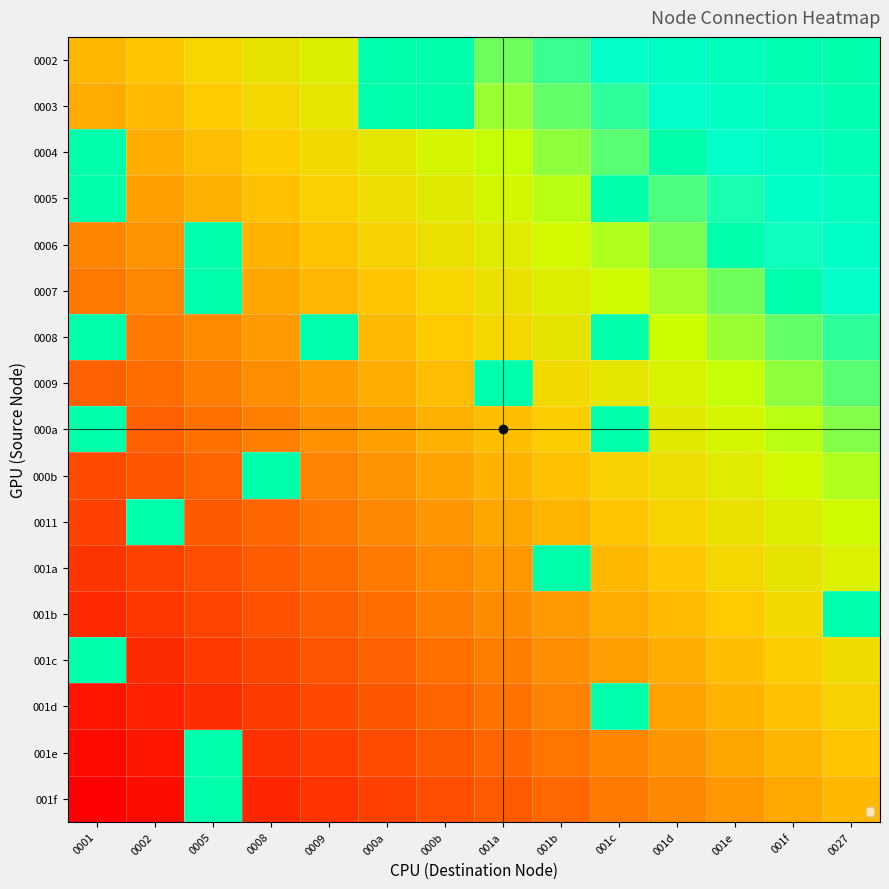

Reading left to right, extract all data points from this chart.

0002: 0001=0.5	0002=0.5	0005=0.6	0008=0.6	0009=0.7	000a=1.0	000b=1.0	001a=0.8	001b=0.8	001c=0.8	001d=0.9	001e=0.9	001f=1.0	0027=1.0
0003: 0001=0.5	0002=0.5	0005=0.5	0008=0.6	0009=0.6	000a=1.0	000b=1.0	001a=0.7	001b=0.8	001c=0.8	001d=0.9	001e=0.9	001f=0.9	0027=1.0
0004: 0001=1.0	0002=0.5	0005=0.5	0008=0.6	0009=0.6	000a=0.6	000b=0.7	001a=0.7	001b=0.7	001c=0.8	001d=1.0	001e=0.9	001f=0.9	0027=0.9
0005: 0001=1.0	0002=0.4	0005=0.5	0008=0.5	0009=0.6	000a=0.6	000b=0.6	001a=0.7	001b=0.7	001c=1.0	001d=0.8	001e=0.8	001f=0.9	0027=0.9
0006: 0001=0.4	0002=0.4	0005=1.0	0008=0.5	0009=0.5	000a=0.6	000b=0.6	001a=0.6	001b=0.7	001c=0.7	001d=0.8	001e=1.0	001f=0.8	0027=0.9
0007: 0001=0.3	0002=0.4	0005=1.0	0008=0.5	0009=0.5	000a=0.5	000b=0.6	001a=0.6	001b=0.7	001c=0.7	001d=0.7	001e=0.8	001f=1.0	0027=0.8
0008: 0001=1.0	0002=0.4	0005=0.4	0008=0.4	0009=1.0	000a=0.5	000b=0.5	001a=0.6	001b=0.6	001c=1.0	001d=0.7	001e=0.7	001f=0.8	0027=0.8
0009: 0001=0.3	0002=0.3	0005=0.4	0008=0.4	0009=0.4	000a=0.5	000b=0.5	001a=1.0	001b=0.6	001c=0.6	001d=0.7	001e=0.7	001f=0.7	0027=0.8
000a: 0001=1.0	0002=0.3	0005=0.3	0008=0.4	0009=0.4	000a=0.4	000b=0.5	001a=0.5	001b=0.6	001c=1.0	001d=0.6	001e=0.7	001f=0.7	0027=0.8
000b: 0001=0.2	0002=0.3	0005=0.3	0008=1.0	0009=0.4	000a=0.4	000b=0.4	001a=0.5	001b=0.5	001c=0.6	001d=0.6	001e=0.6	001f=0.7	0027=0.7
0011: 0001=0.2	0002=1.0	0005=0.3	0008=0.3	0009=0.3	000a=0.4	000b=0.4	001a=0.5	001b=0.5	001c=0.5	001d=0.6	001e=0.6	001f=0.6	0027=0.7
001a: 0001=0.2	0002=0.2	0005=0.2	0008=0.3	0009=0.3	000a=0.3	000b=0.4	001a=0.4	001b=1.0	001c=0.5	001d=0.5	001e=0.6	001f=0.6	0027=0.7
001b: 0001=0.1	0002=0.2	0005=0.2	0008=0.2	0009=0.3	000a=0.3	000b=0.4	001a=0.4	001b=0.4	001c=0.5	001d=0.5	001e=0.5	001f=0.6	0027=1.0
001c: 0001=1.0	0002=0.1	0005=0.2	0008=0.2	0009=0.2	000a=0.3	000b=0.3	001a=0.4	001b=0.4	001c=0.4	001d=0.5	001e=0.5	001f=0.6	0027=0.6
001d: 0001=0.1	0002=0.1	0005=0.1	0008=0.2	0009=0.2	000a=0.3	000b=0.3	001a=0.3	001b=0.4	001c=1.0	001d=0.4	001e=0.5	001f=0.5	0027=0.6
001e: 0001=0.0	0002=0.1	0005=1.0	0008=0.1	0009=0.2	000a=0.2	000b=0.3	001a=0.3	001b=0.3	001c=0.4	001d=0.4	001e=0.5	001f=0.5	0027=0.5
001f: 0001=0.0	0002=0.0	0005=1.0	0008=0.1	0009=0.2	000a=0.2	000b=0.2	001a=0.3	001b=0.3	001c=0.3	001d=0.4	001e=0.4	001f=0.5	0027=0.5